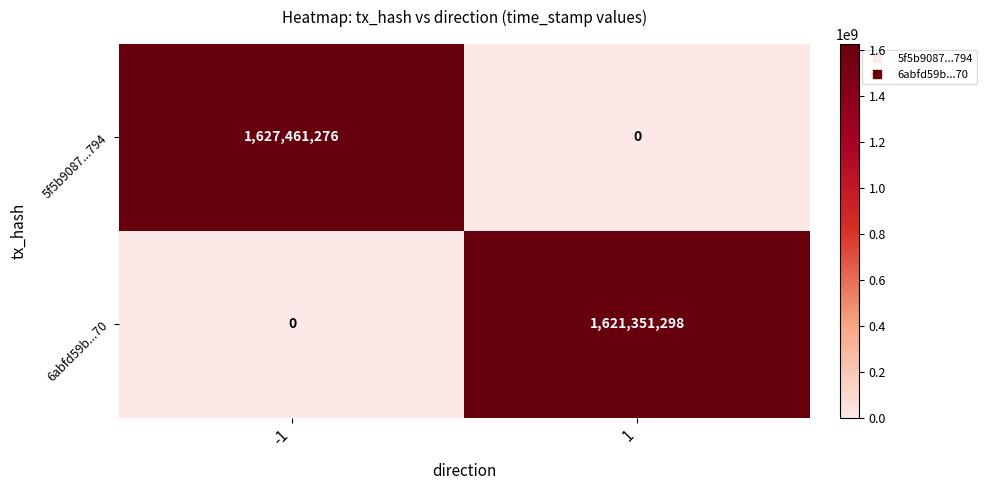

Is it true that 5f5b9087...794 equals -740010072 at 1?

False